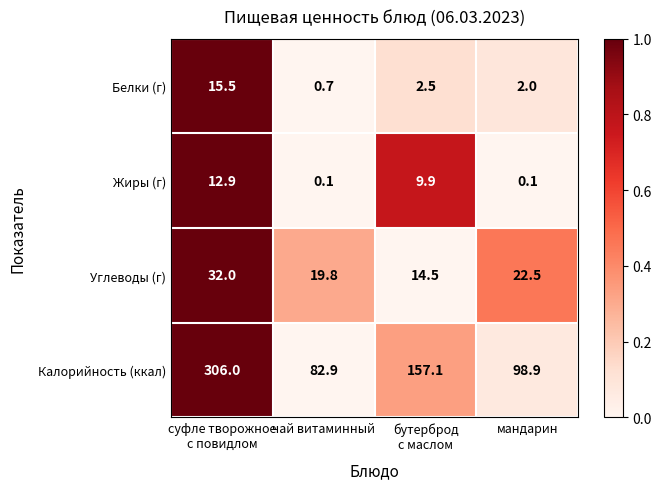

At which category is the sum across all series the highest?

суфле творожное
с повидлом